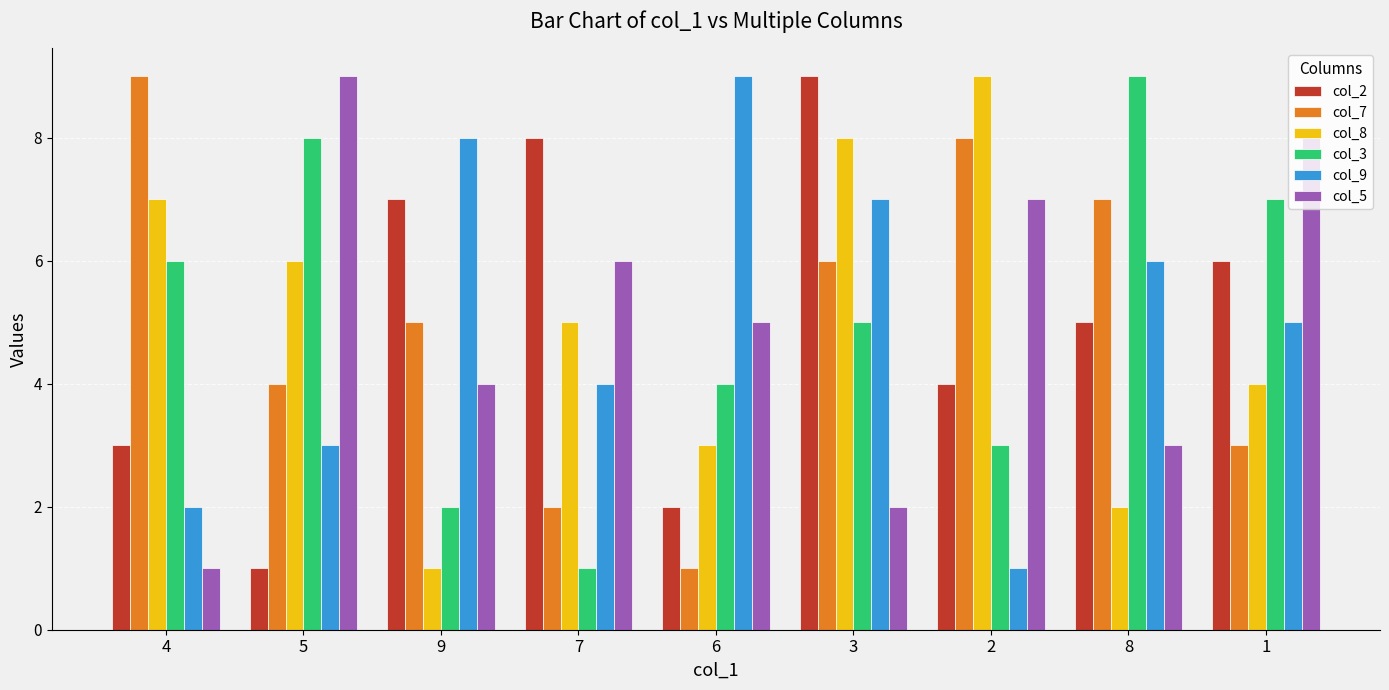

Reading right to left, transcribe all the data shown in this chart.

col_2: 1=6	8=5	2=4	3=9	6=2	7=8	9=7	5=1	4=3
col_7: 1=3	8=7	2=8	3=6	6=1	7=2	9=5	5=4	4=9
col_8: 1=4	8=2	2=9	3=8	6=3	7=5	9=1	5=6	4=7
col_3: 1=7	8=9	2=3	3=5	6=4	7=1	9=2	5=8	4=6
col_9: 1=5	8=6	2=1	3=7	6=9	7=4	9=8	5=3	4=2
col_5: 1=8	8=3	2=7	3=2	6=5	7=6	9=4	5=9	4=1